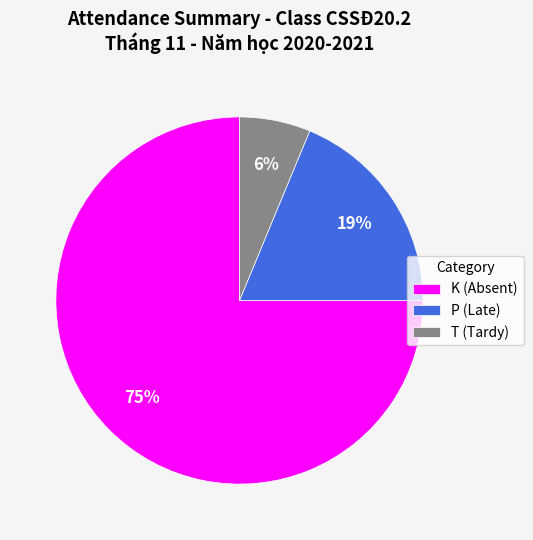

Is it true that T is 18% of the pie?

False